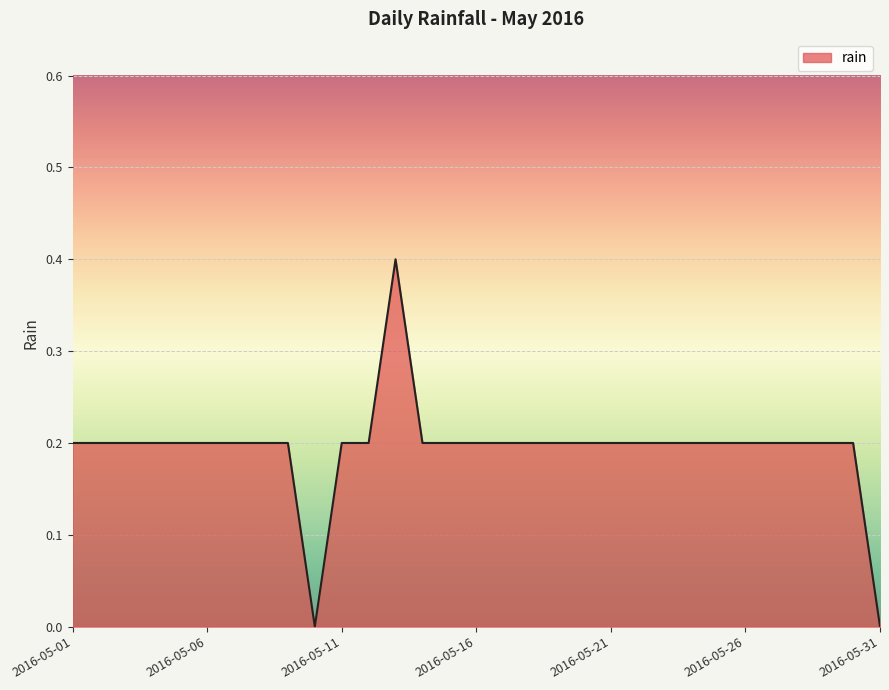

What is the difference between the second highest and second lowest values?

0.2